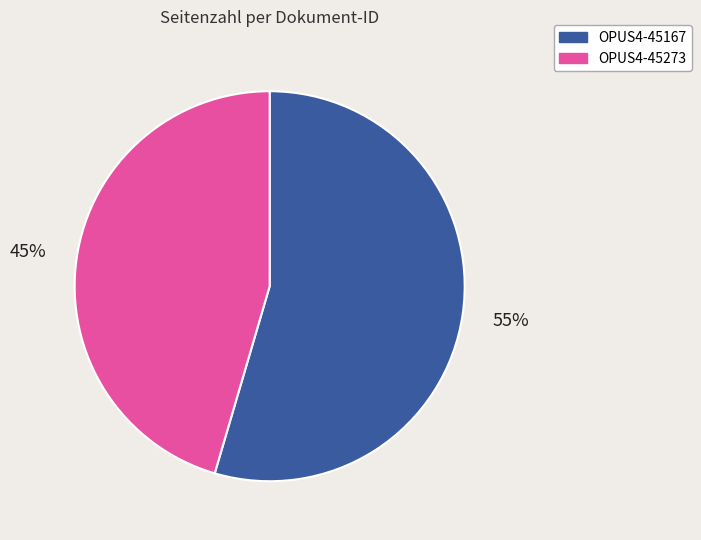

To the nearest percent, what is the average slice percentage?

50%